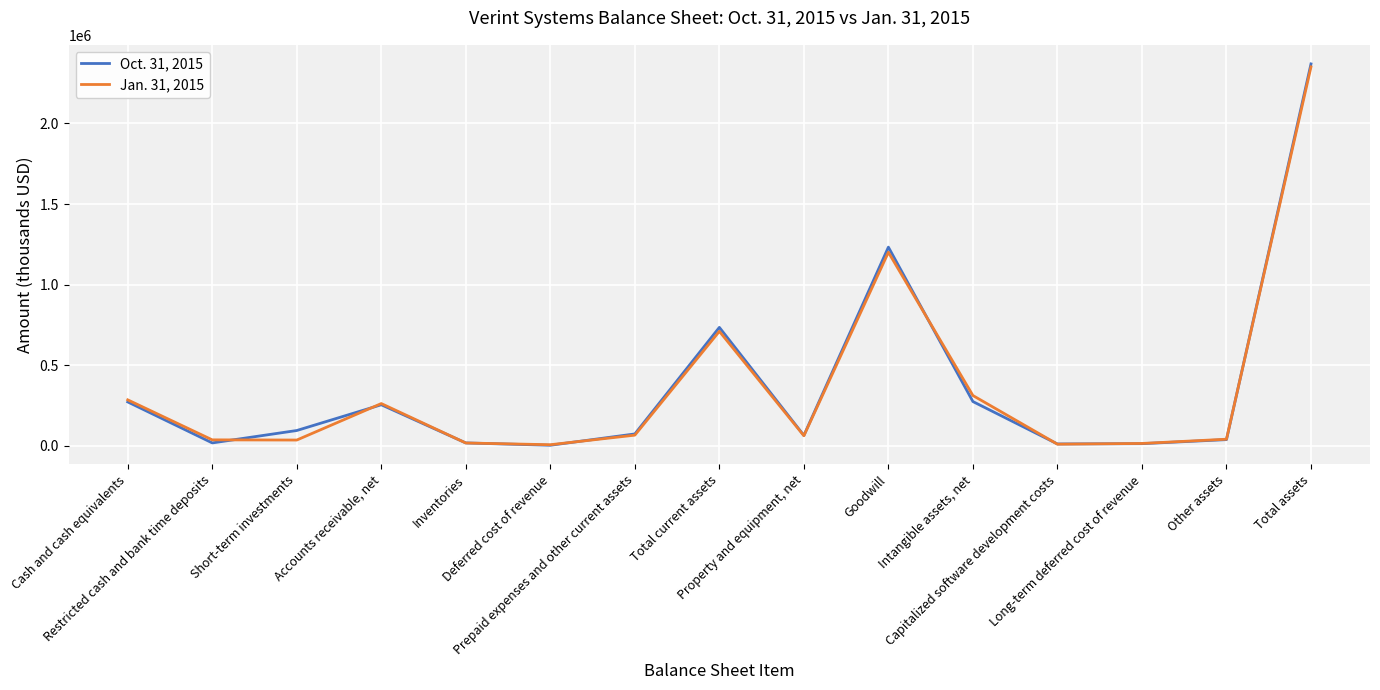

How many distinct data groups are displayed?

2